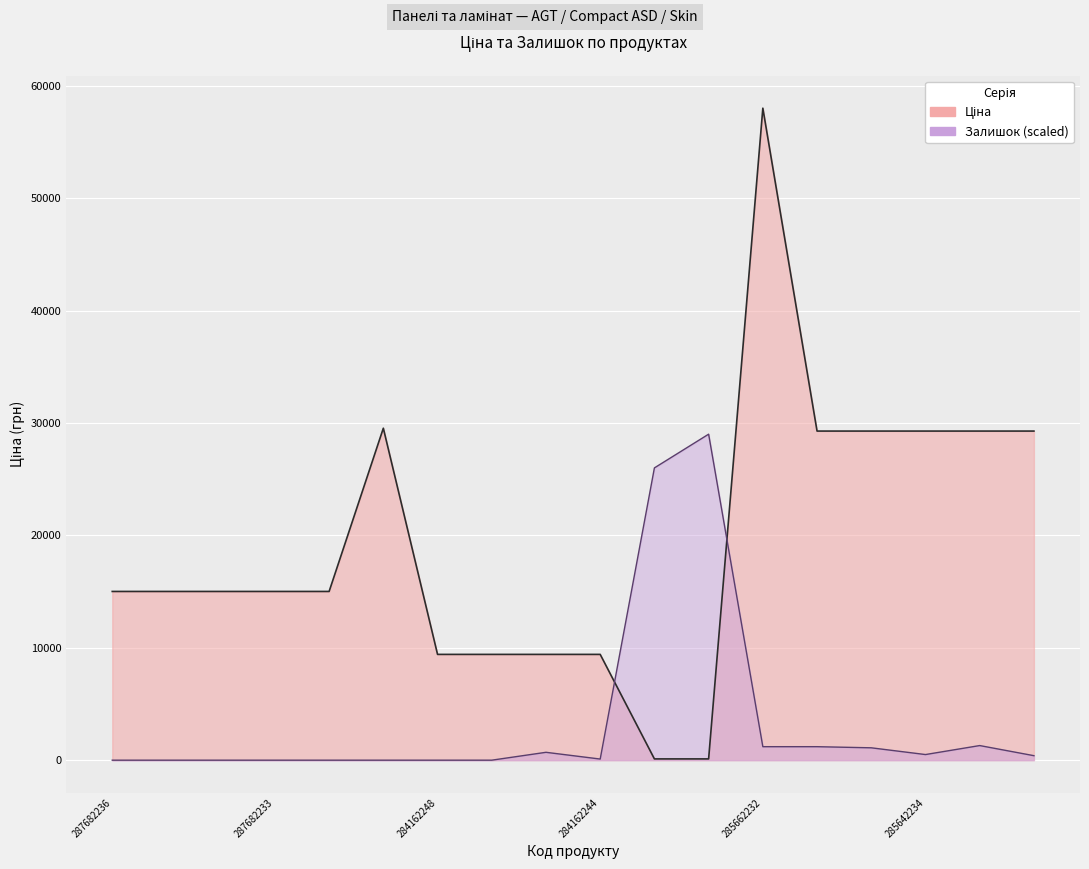

Reading left to right, list all the values displayed in this chart.

Ціна: 287682236=15019.2	287682235=15019.2	287682234=15019.2	287682233=15019.2	287682231=15019.2	287702232=29548.9	284162248=9416.9	284162246=9416.9	284162245=9416.9	284162244=9416.9	247132181=113.3	247132180=113.3	285662232=58037.0	285642236=29294.9	285642235=29294.9	285642234=29294.9	285642233=29294.9	285642231=29294.9
Залишок: 287682236=0.0	287682235=0.0	287682234=0.0	287682233=0.0	287682231=0.0	287702232=0.0	284162248=0.0	284162246=0.0	284162245=700.4	284162244=100.1	247132181=26016.6	247132180=29018.5	285662232=1200.8	285642236=1200.8	285642235=1100.7	285642234=500.3	285642233=1300.8	285642231=400.3